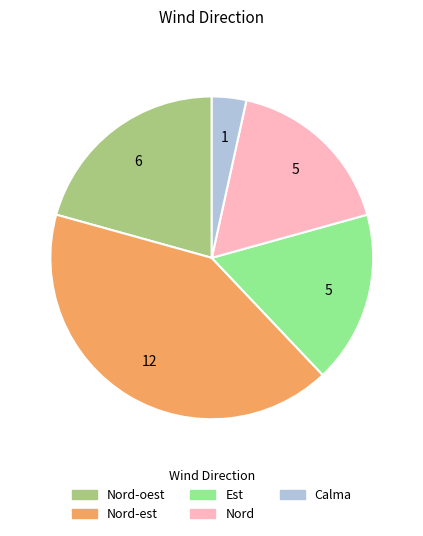

Is there a majority slice in this chart?

No